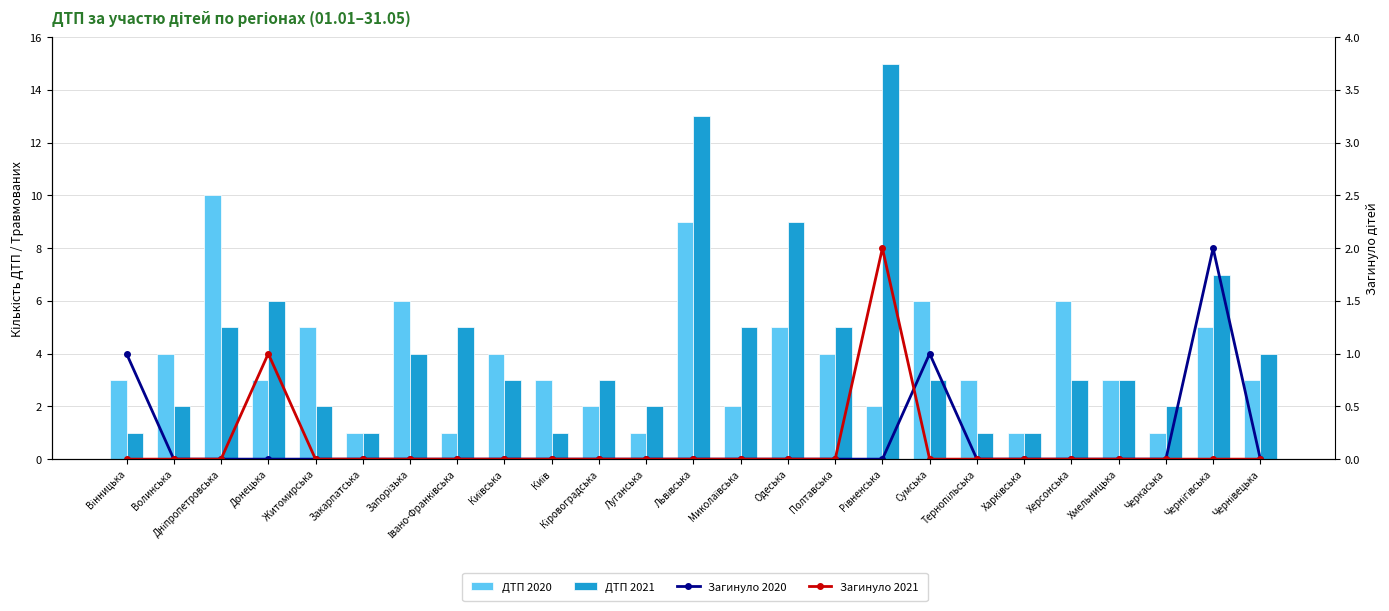

What is the sum of the Загинуло 2021 values at Рівненська and Вінницька?

2